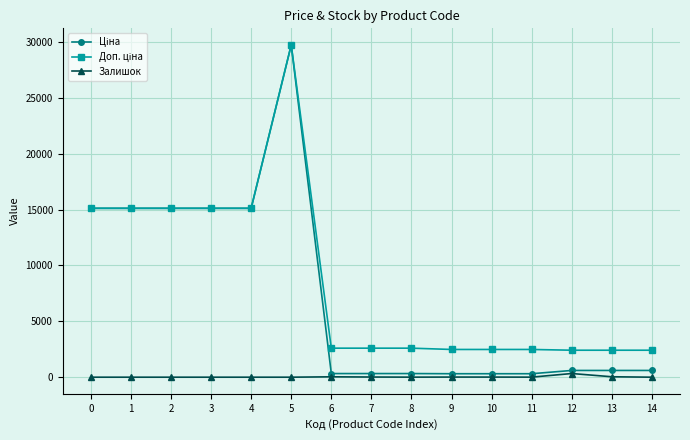

Is it true that Залишок equals 0.0 at 0?

True